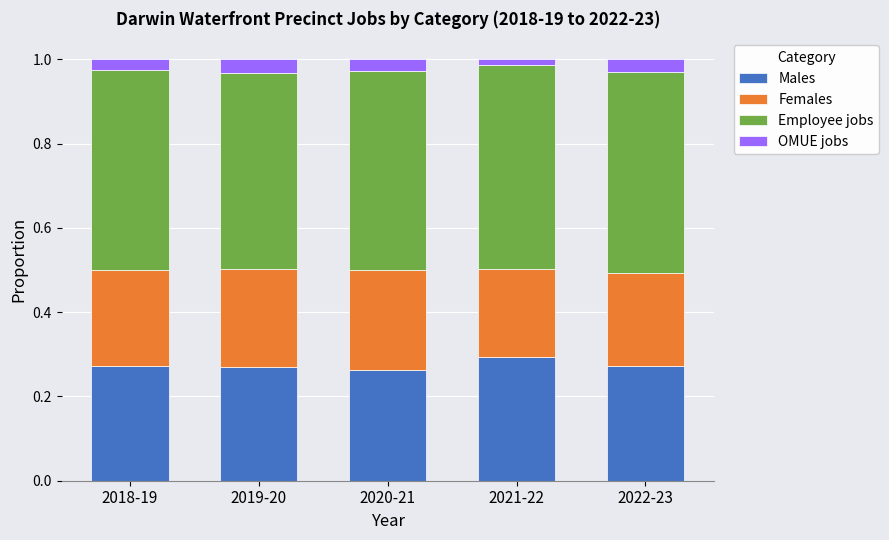

What is the total value across all series at 2018-19?

1.0